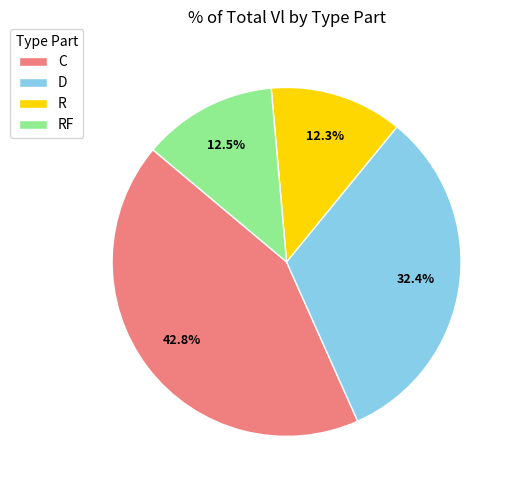

Approximately how many times larger is the value at C compared to R?

3.5